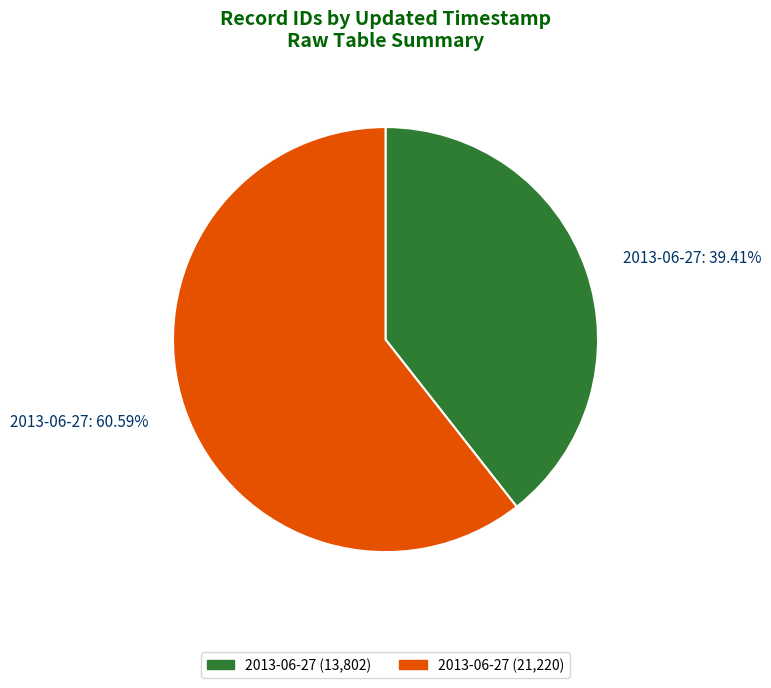

Do 2013-06-27 (13,802) and 2013-06-27 (21,220) together represent more than half of the pie?

Yes